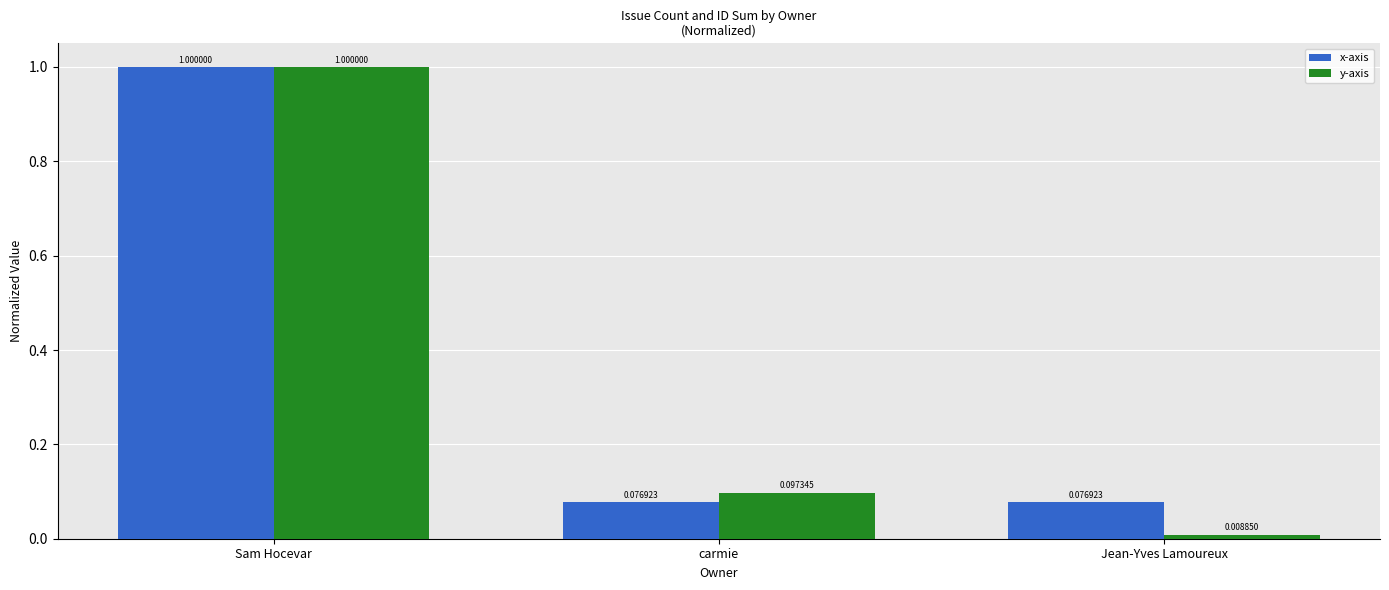

What is the difference between the maximum and minimum values in the y-axis series?

1.0